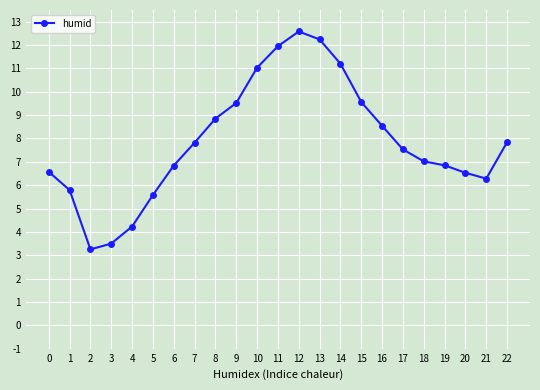

What is the ratio of the value at 21 to the value at 20?

1.0